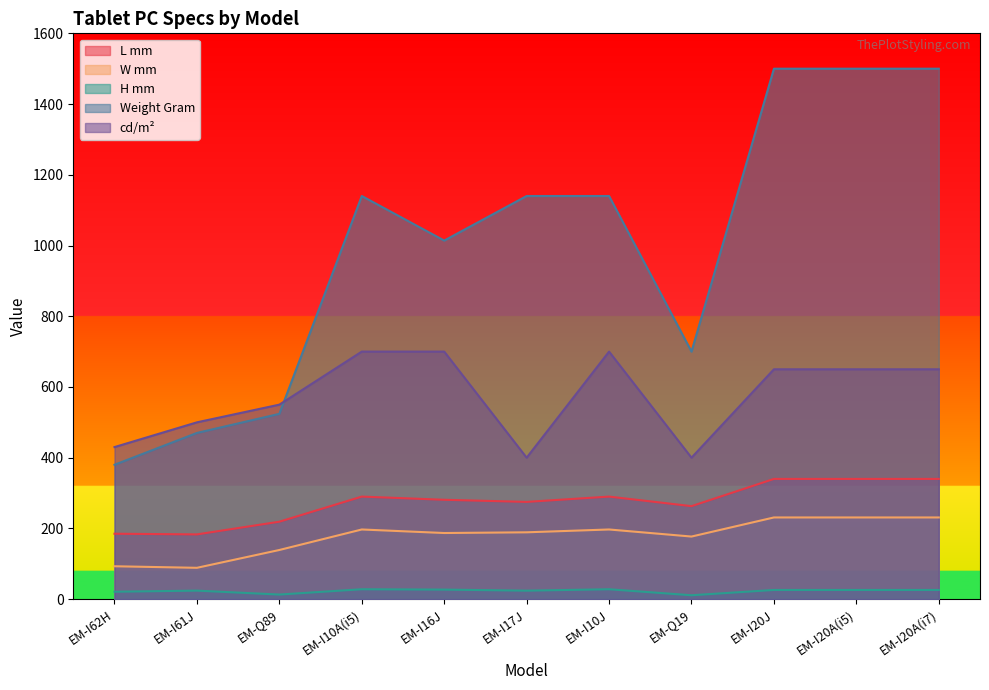

True or false: L mm and W mm intersect in this chart.

False